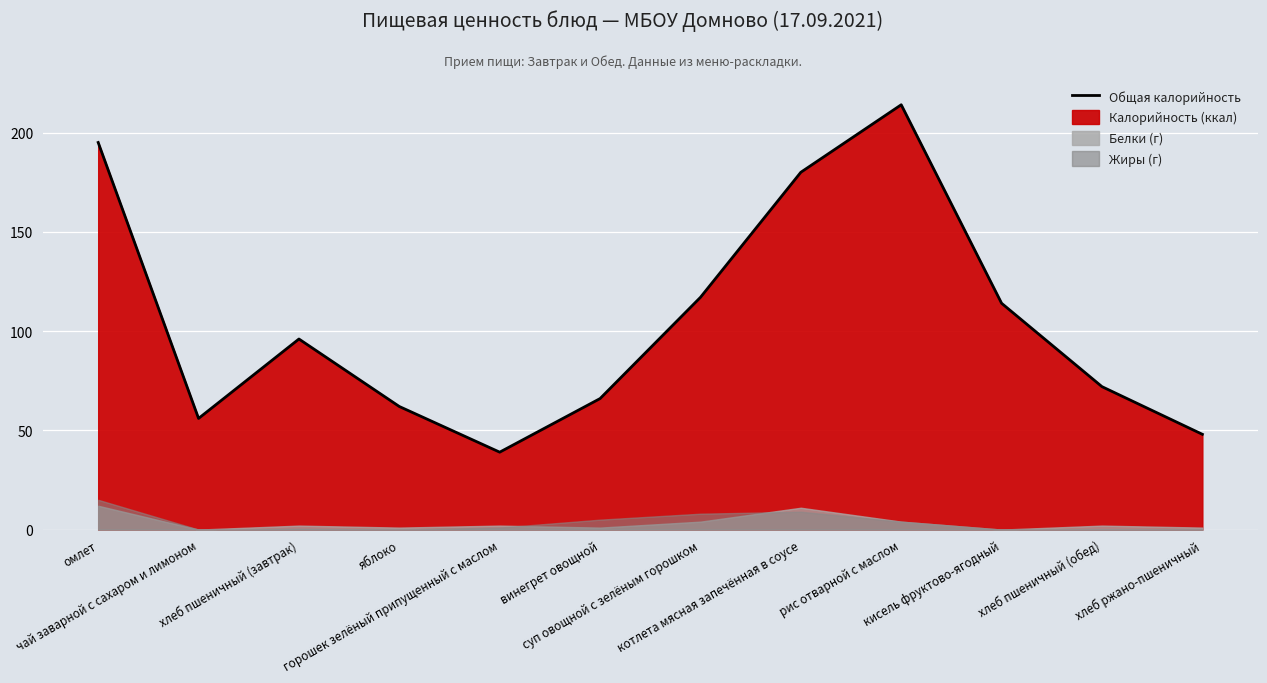

What is the value of the 2nd point from the left?

56